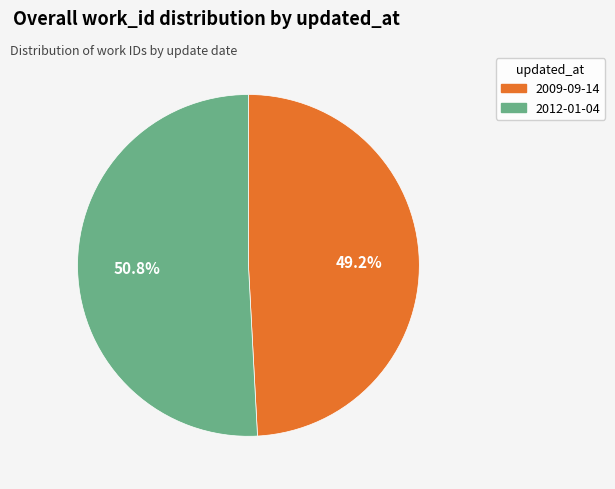

Rank the categories by value from highest to lowest.

2012-01-04, 2009-09-14